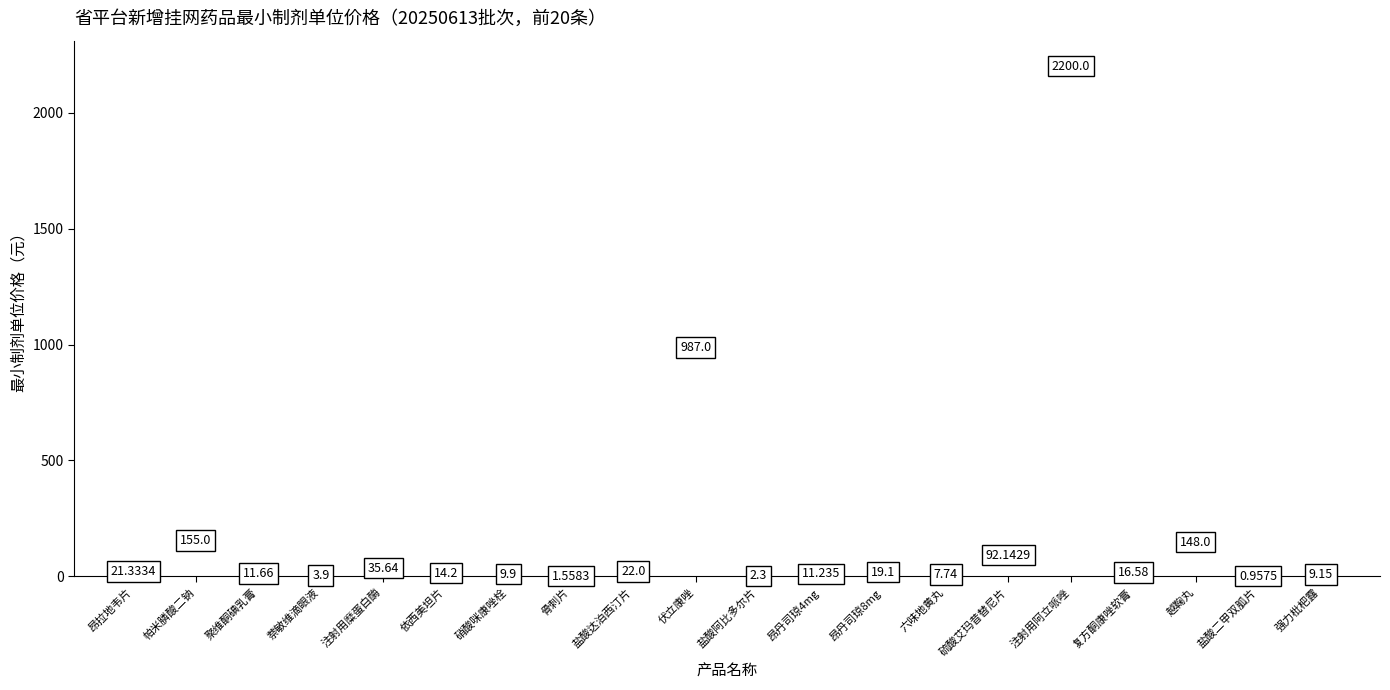

Count the number of points in this scatter plot.

20